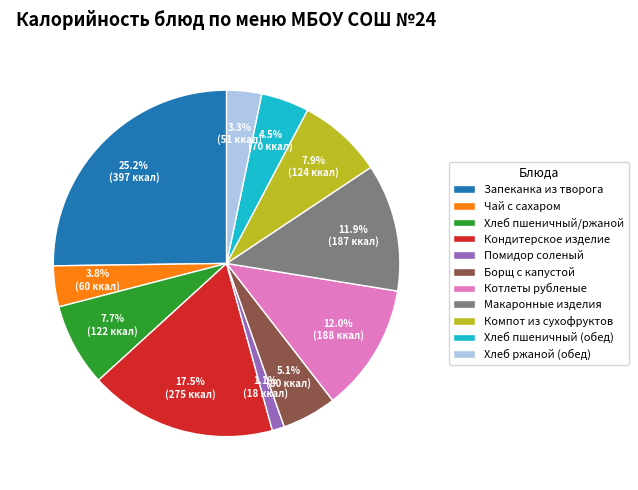

How many slices are in this pie chart?

11